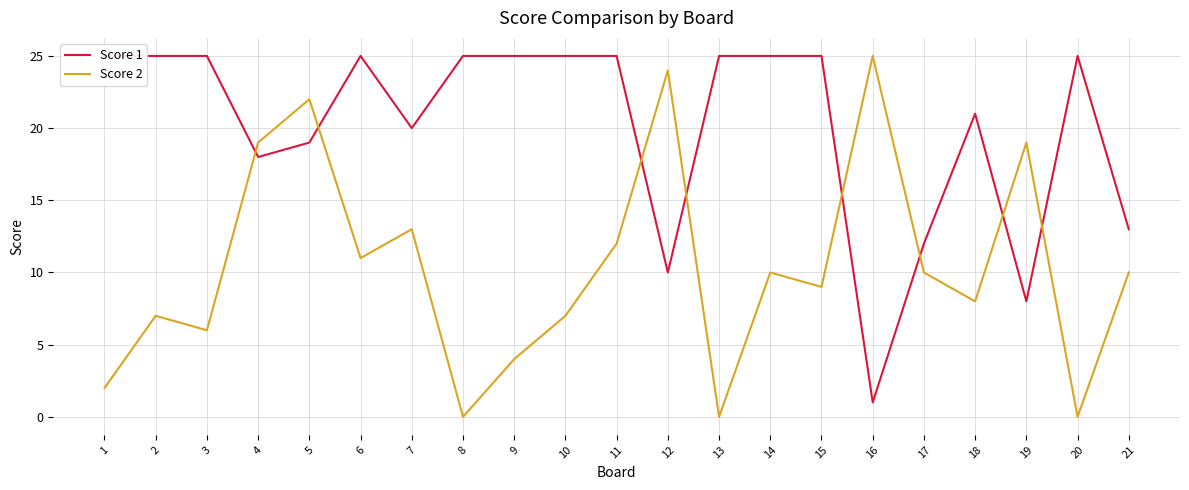

What is the highest value of the Score 1 series?

25